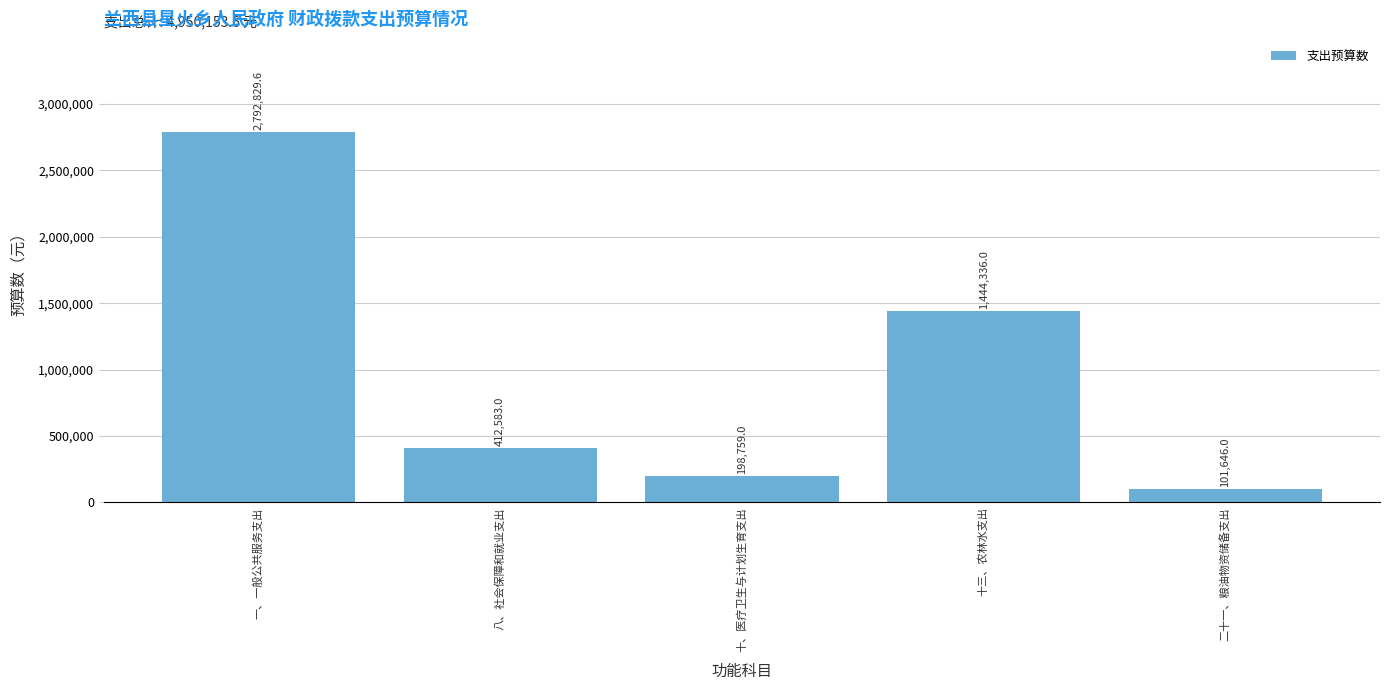

Reading left to right, extract all data points from this chart.

2792829.6	412583.0	198759.0	1444336.0	101646.0